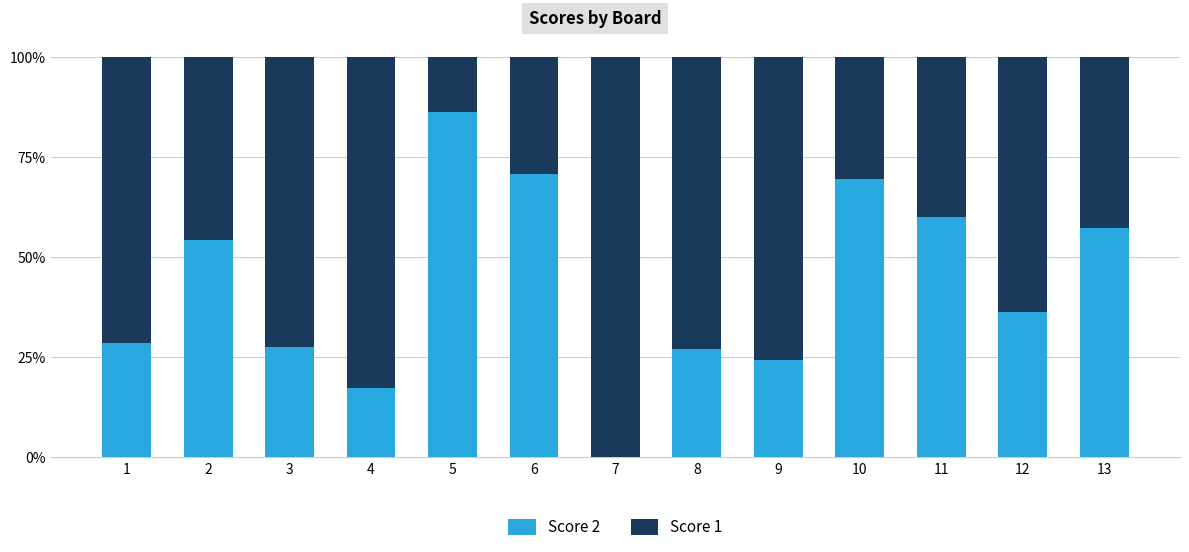

Rank the categories by Score 1 value from lowest to highest.

5, 6, 10, 11, 13, 2, 12, 1, 3, 8, 9, 4, 7